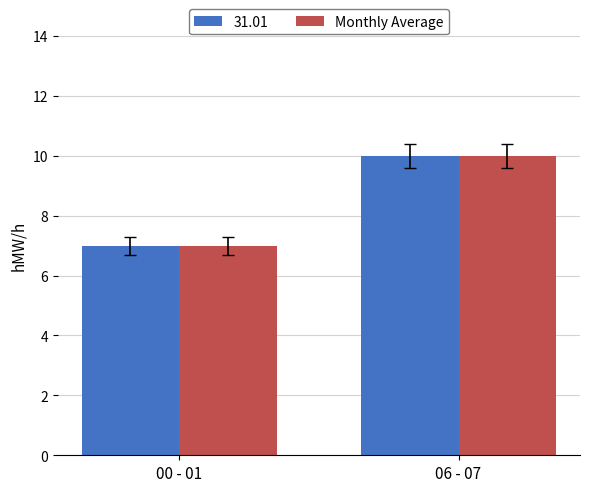

Reading left to right, transcribe all the data shown in this chart.

31.01: 7	10
Monthly Average: 7	10